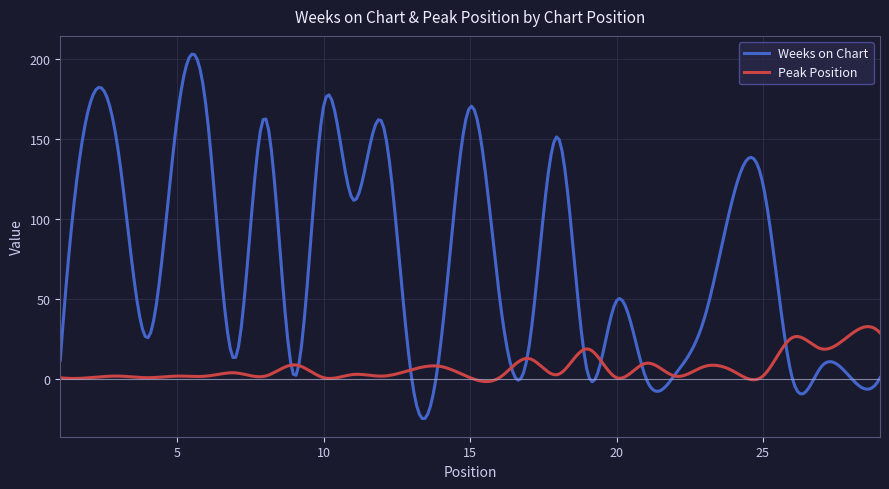

What is the maximum value shown in the chart?

202.9